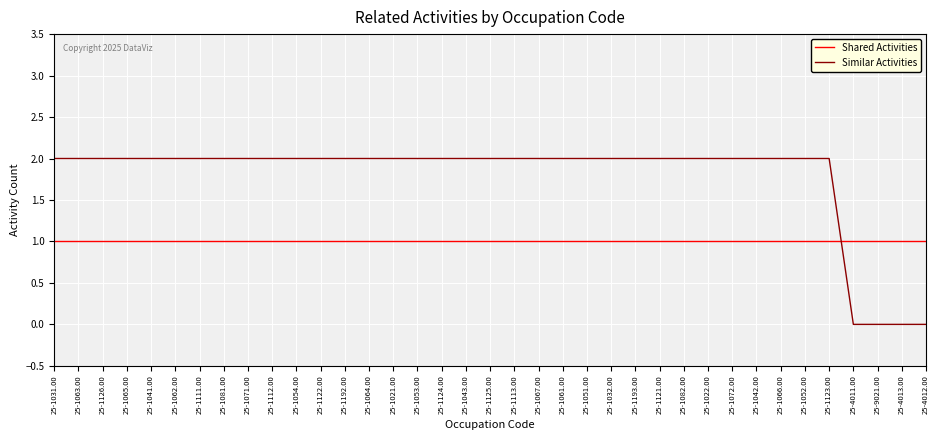

Rank the series by their maximum value, from lowest to highest.

Shared Activities, Similar Activities